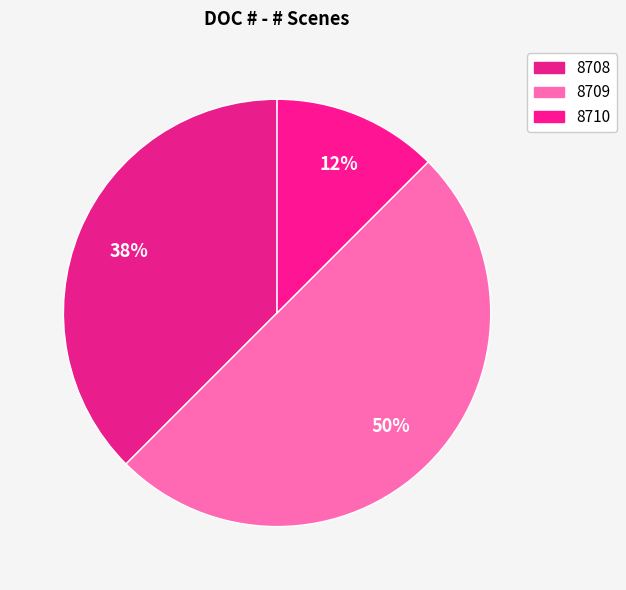

Do 8709 and 8710 together represent more than half of the pie?

Yes